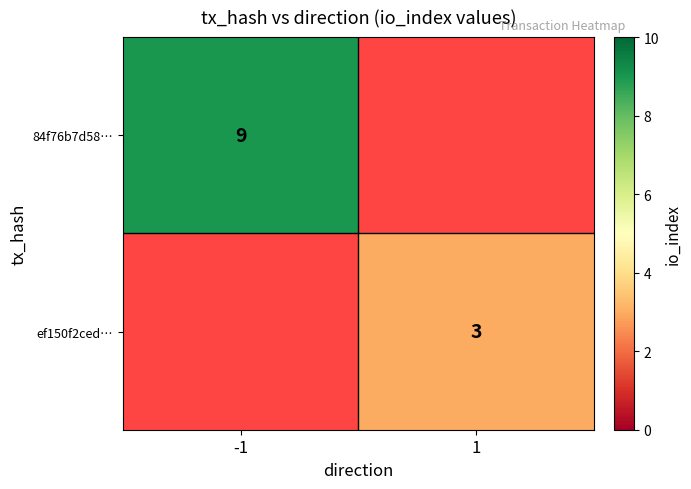

The value of ef150f2ced… at 1 is 2. True or false?

False